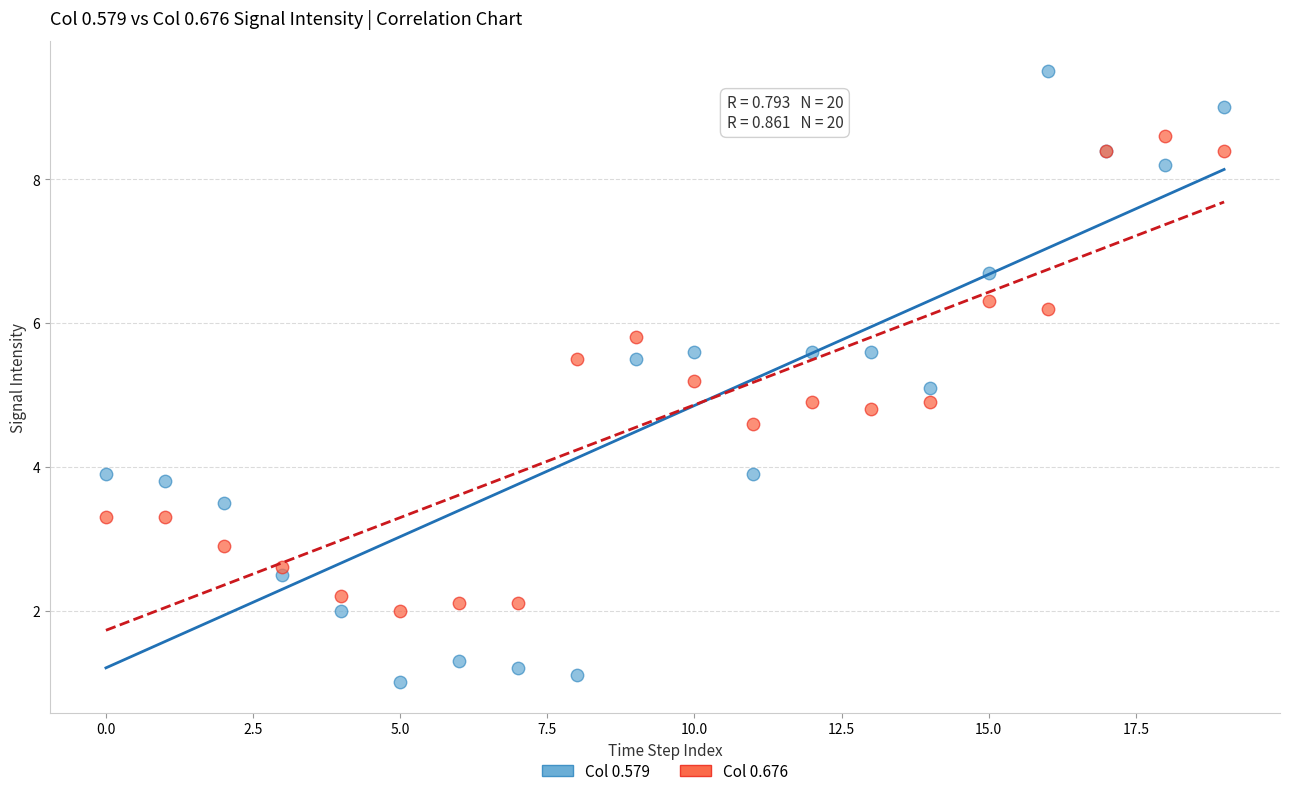

Which series contains the lowest Y value?

Col 0.579